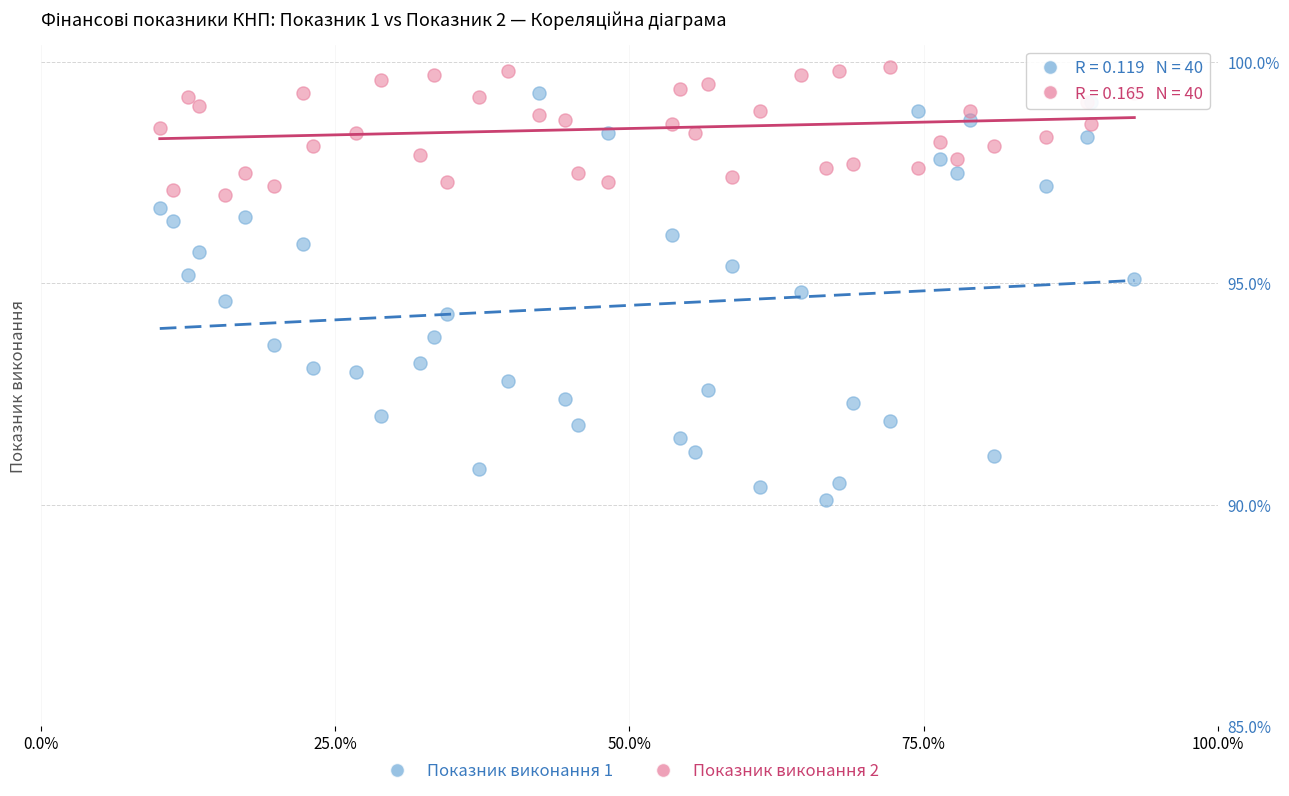

What is the X range (max minus min) for the scatter plot?

0.8